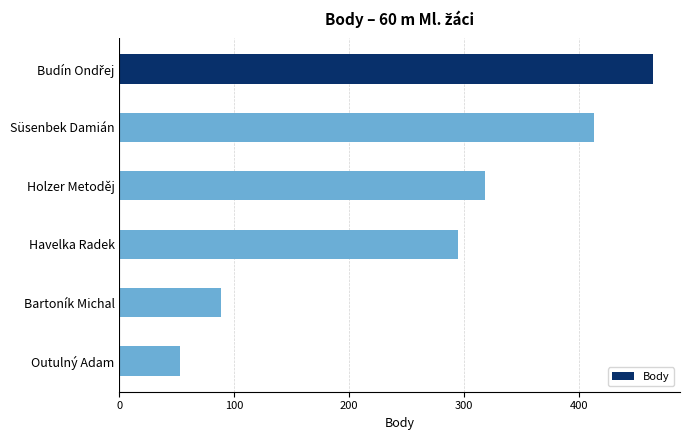

Does the chart contain stacked bars?

No